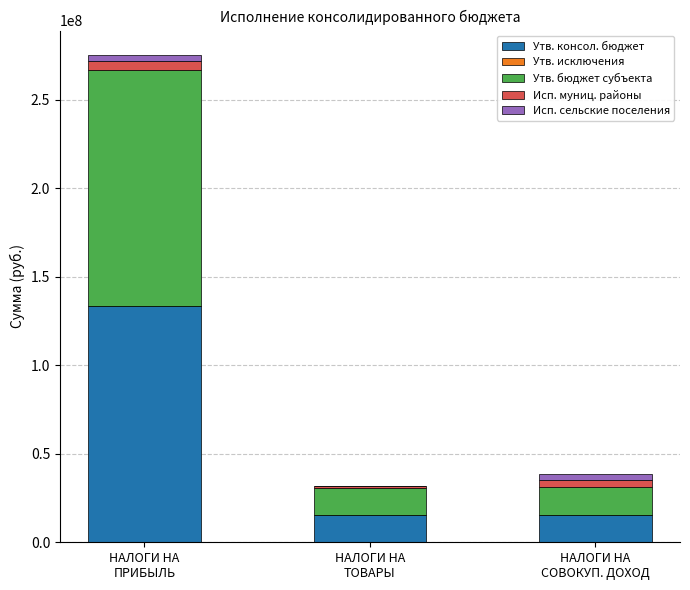

Count the number of data series in this chart.

4